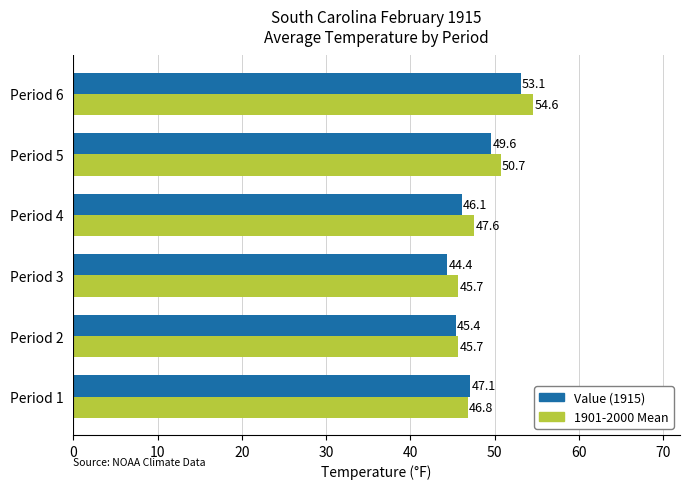

What is the greatest value displayed?

54.6